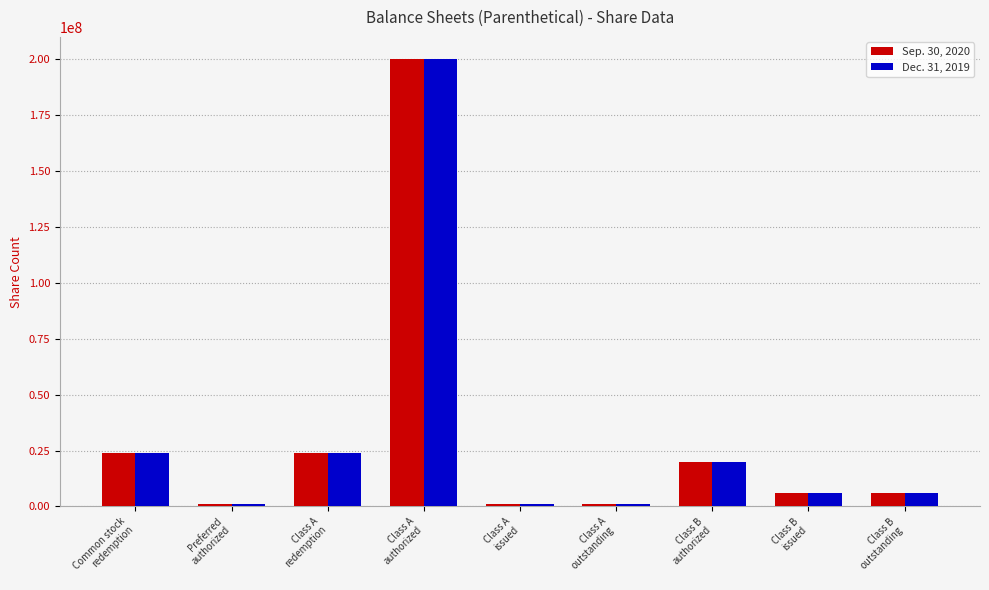

At how many categories does at least one series exceed 146670946?

1